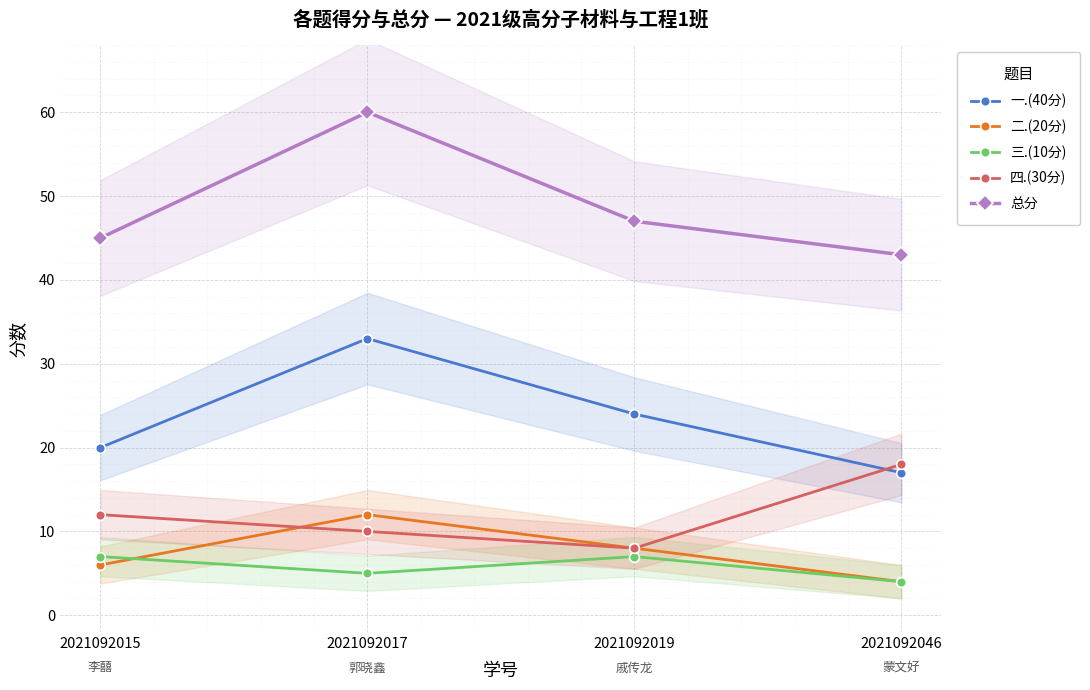

How many distinct data groups are displayed?

5